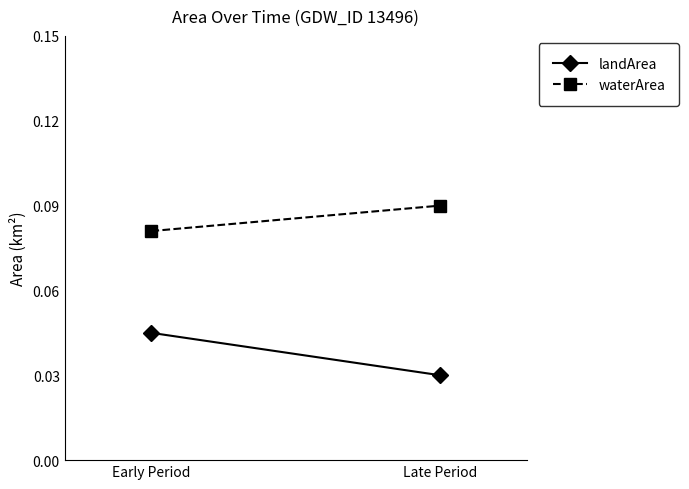

Which series changed the most between Early Period and Late Period?

landArea